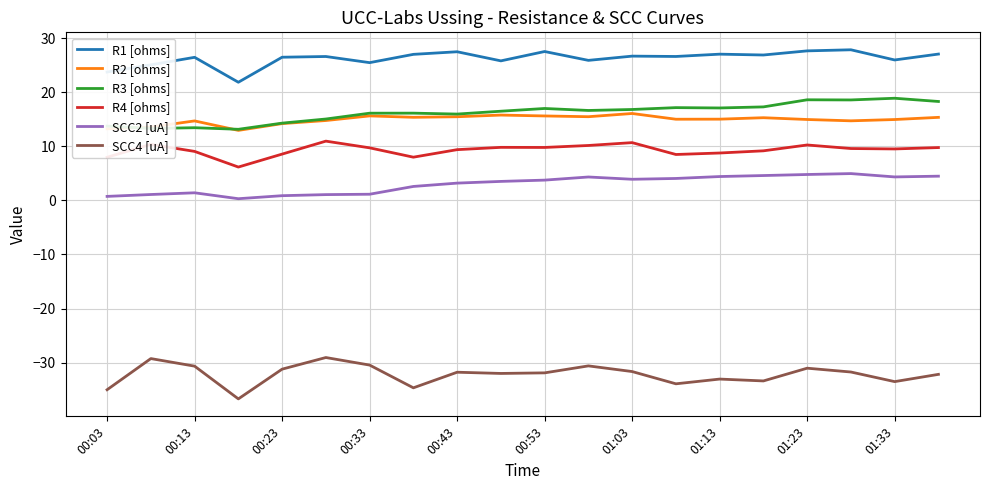

Which series has the largest range (max minus min)?

SCC4 [uA]